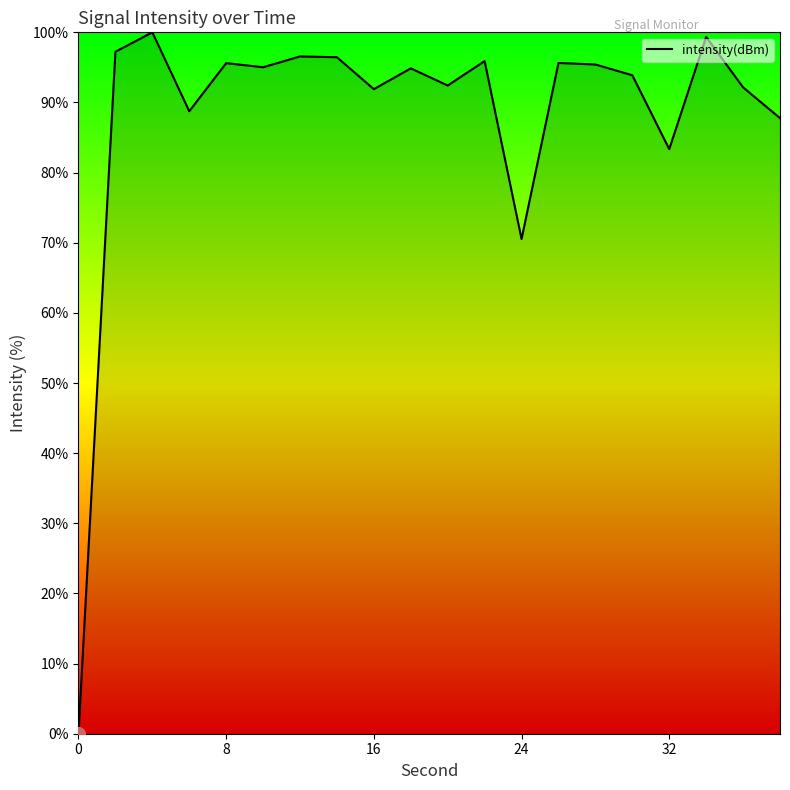

What is the greatest value displayed?

100.0